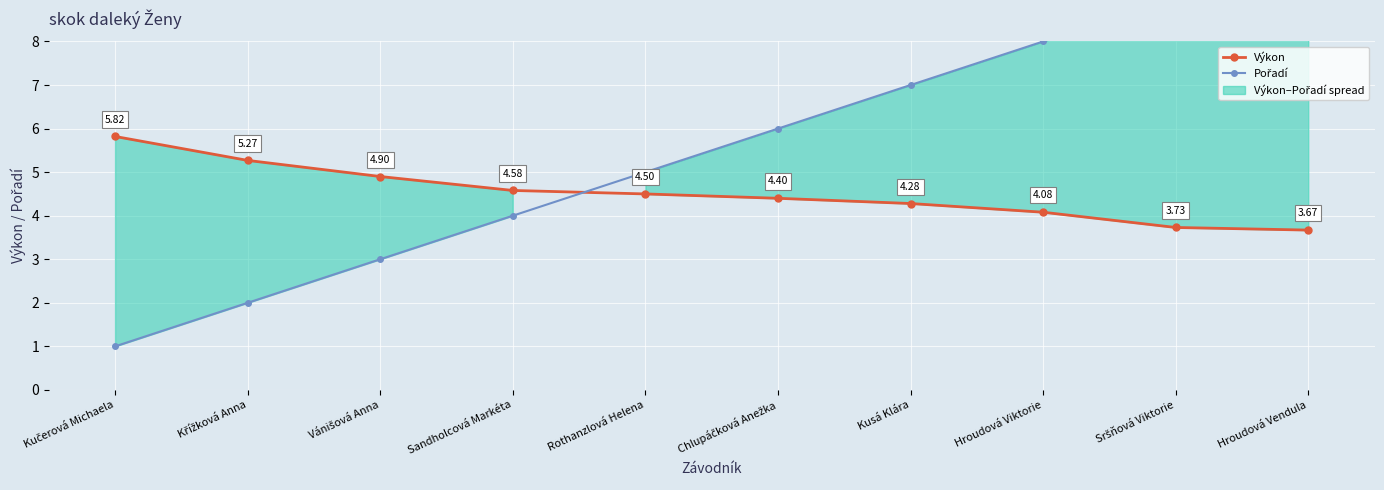

Which series ends up on top after the final intersection of Výkon and Pořadí?

Pořadí